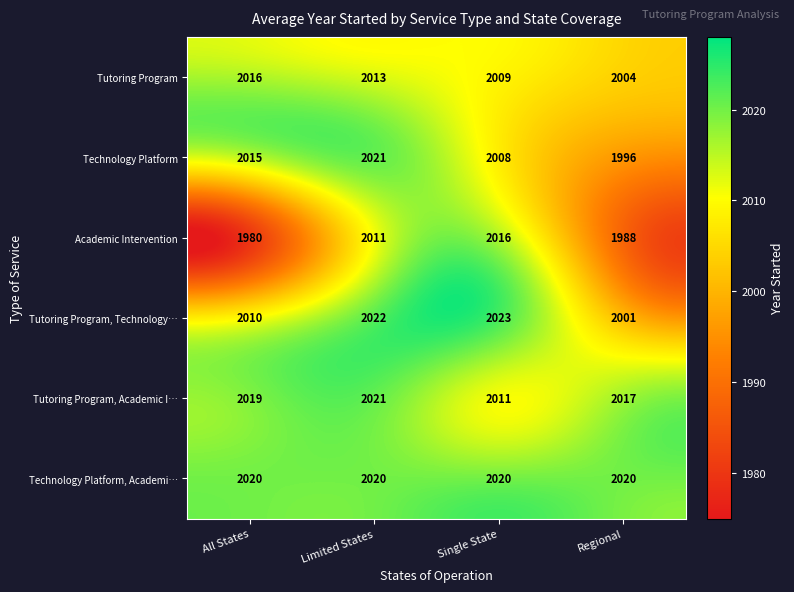

At which category is the sum across all series the highest?

Limited States